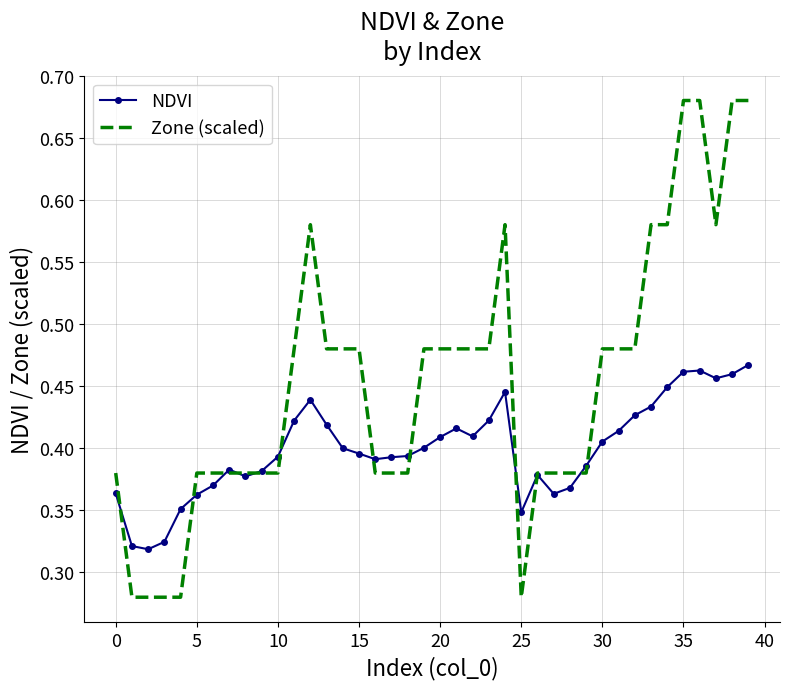

Rank the series by their average value, from highest to lowest.

Zone (scaled), NDVI